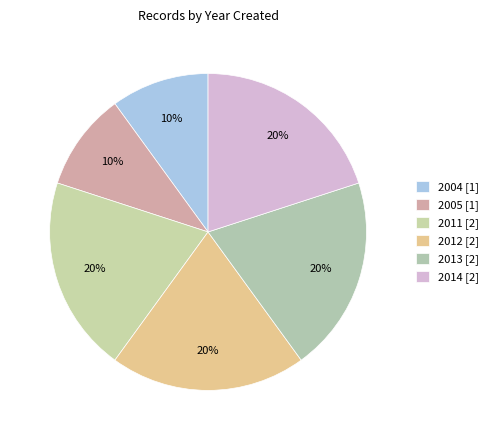

Count the number of slices in the pie.

6